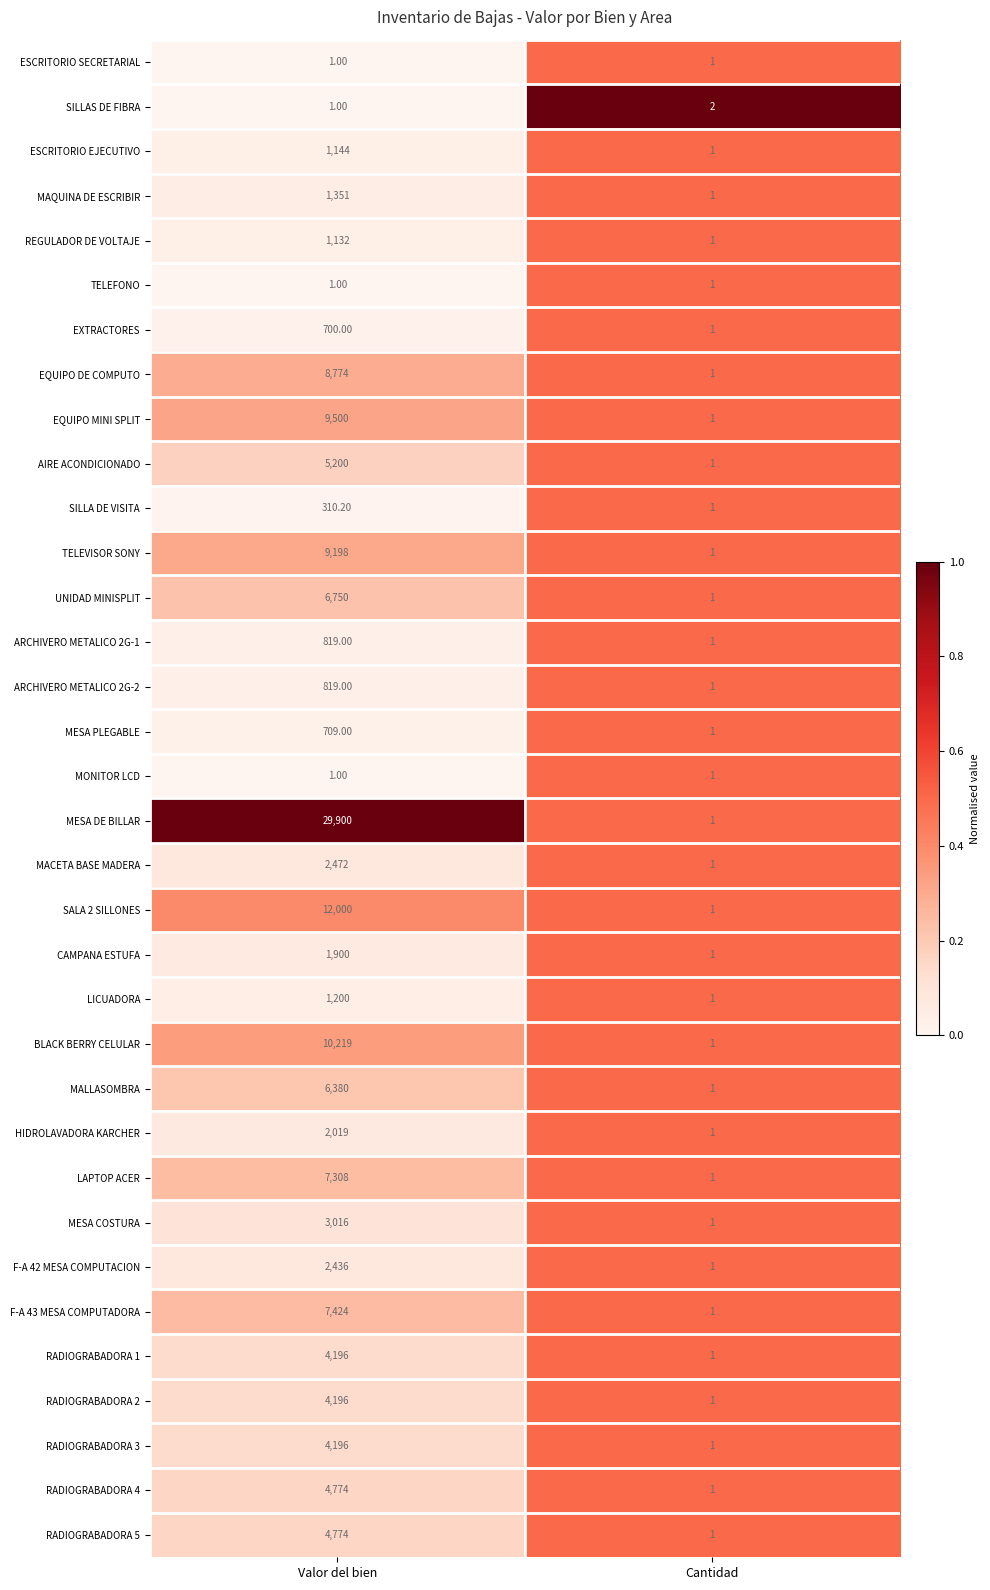

What is the spread (max minus min) of values at Valor del bien?

29899.0